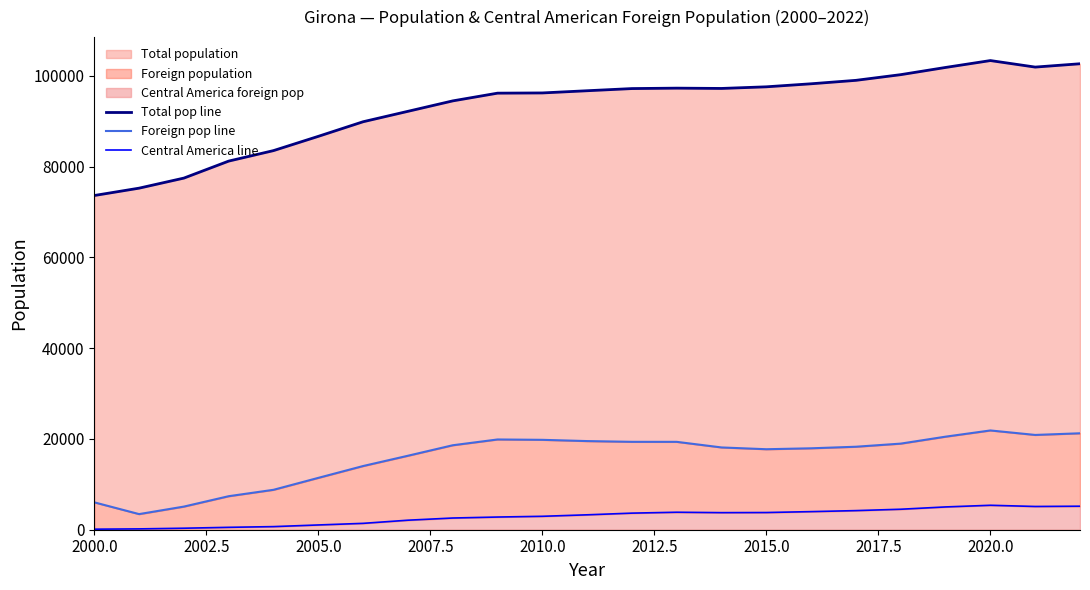

How many interior local valleys does the Foreign pop line series have?

3